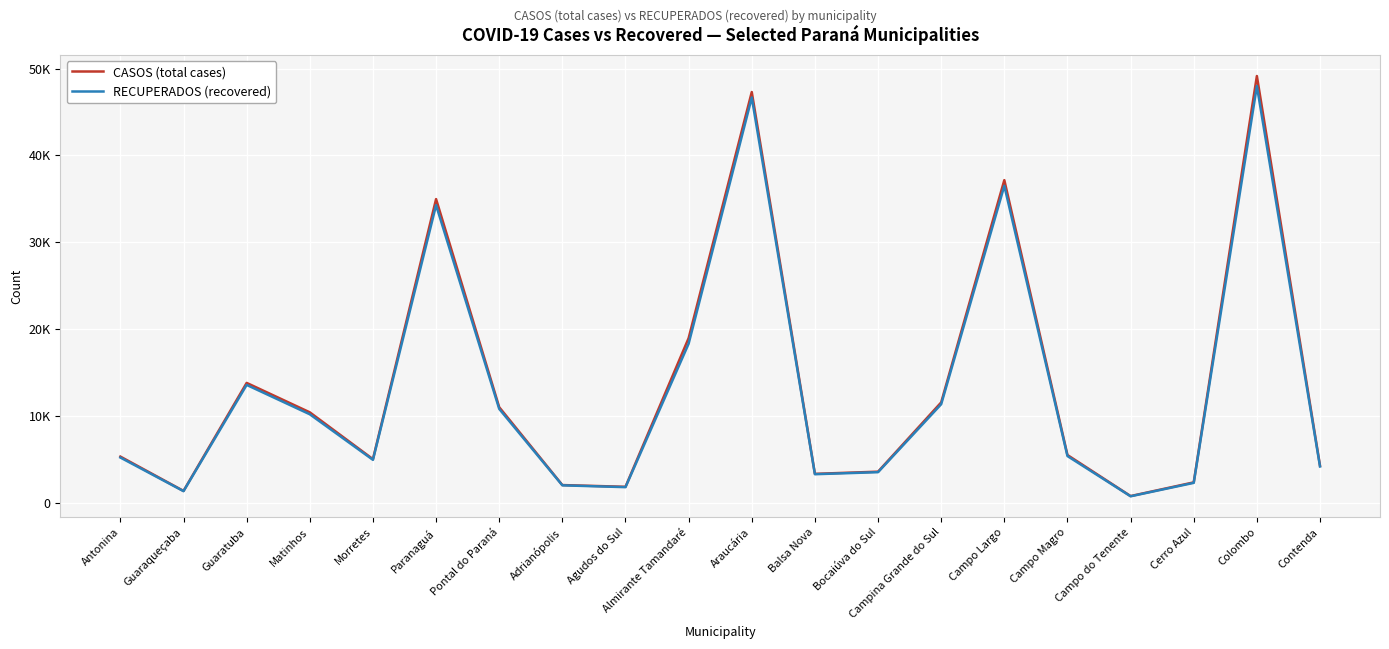

True or false: CASOS (total cases) and RECUPERADOS (recovered) cross at least once.

False